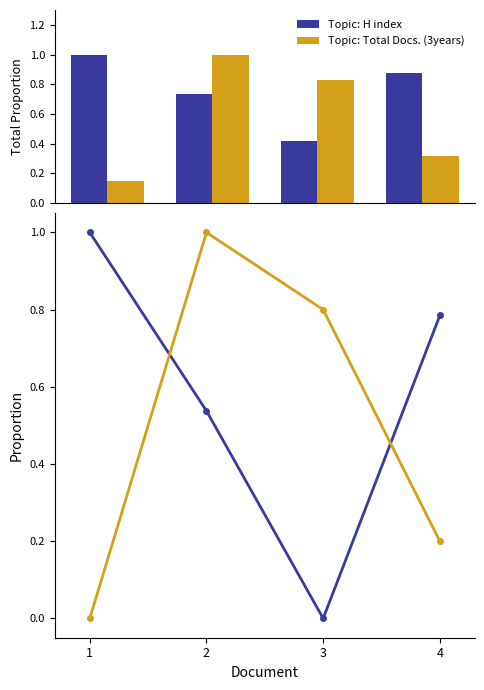

Are the bars horizontal?

No